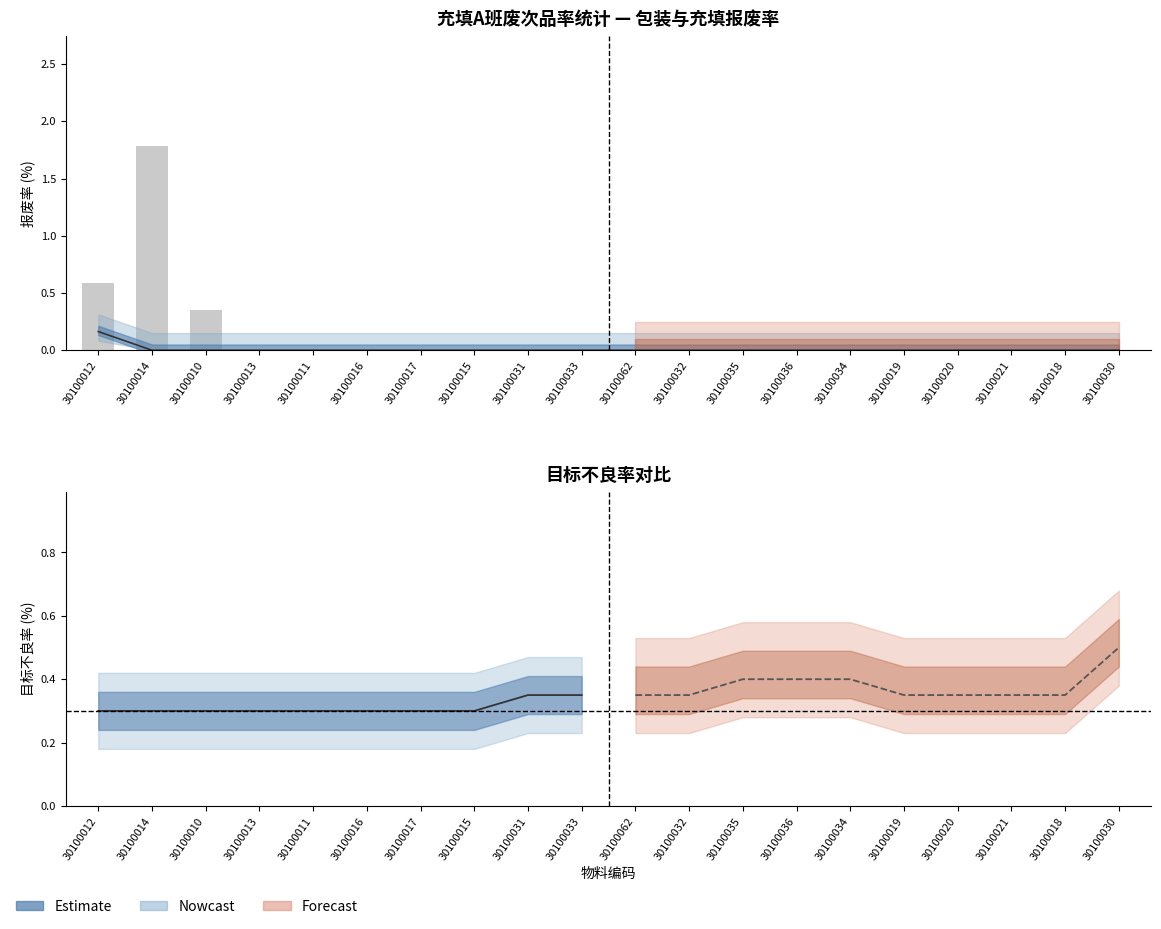

Which series has the widest spread of values?

充填报废率(%)